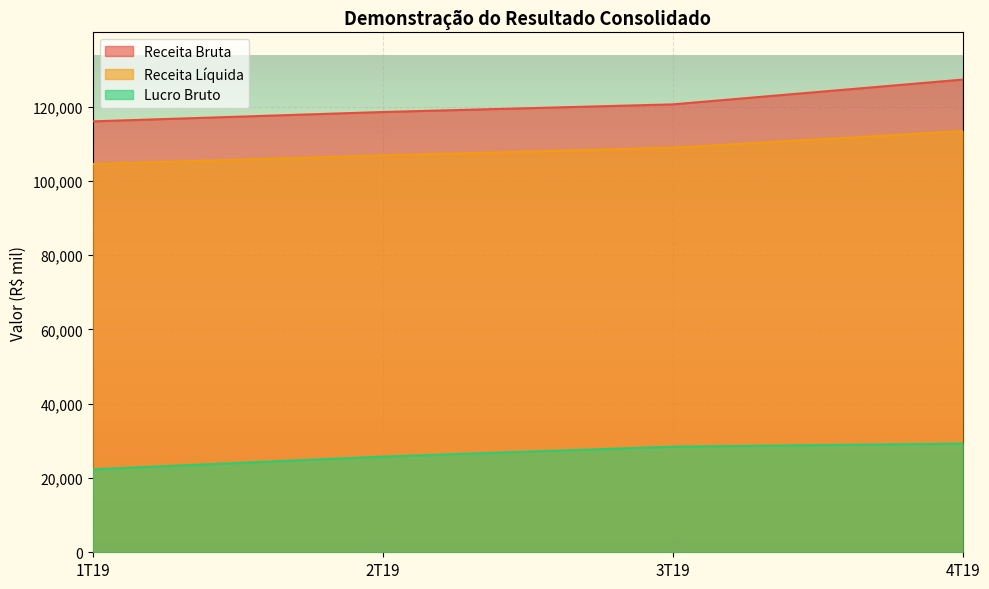

At which label is Receita Bruta closest to 121645?

3T19